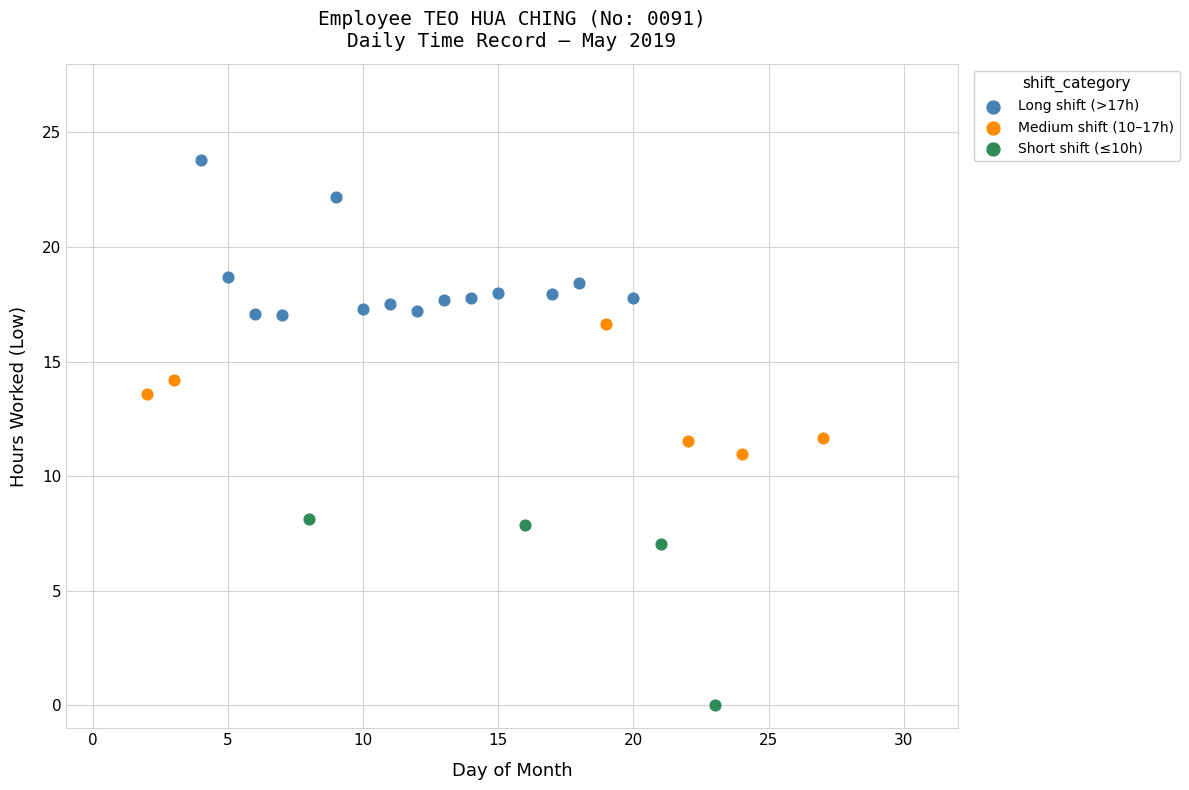

Which series contains the highest Y value?

Long shift (>17h)